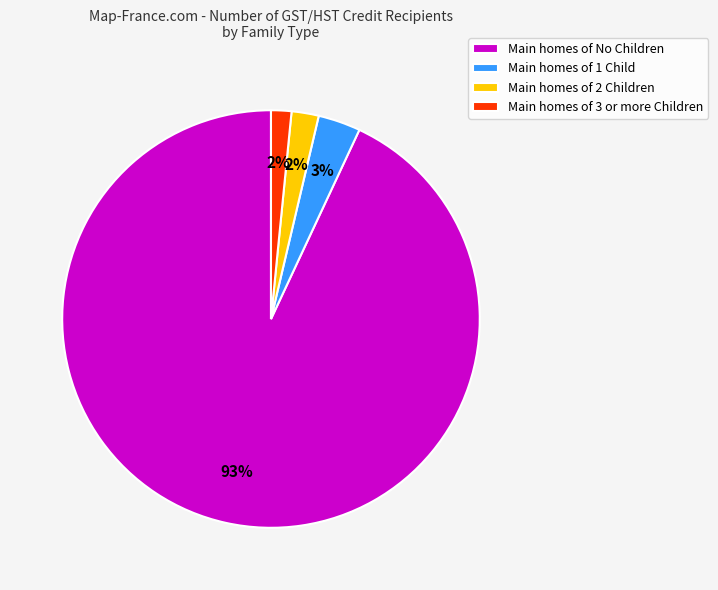

What is the largest slice in the pie chart?

Main homes of No Children